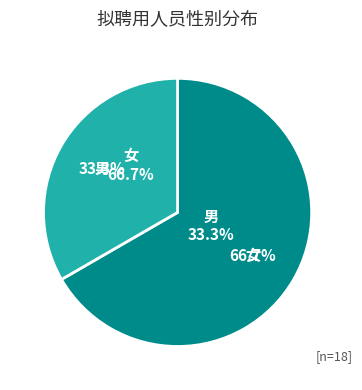

Combined, what portion of the pie is 男 and 女?

100.0%